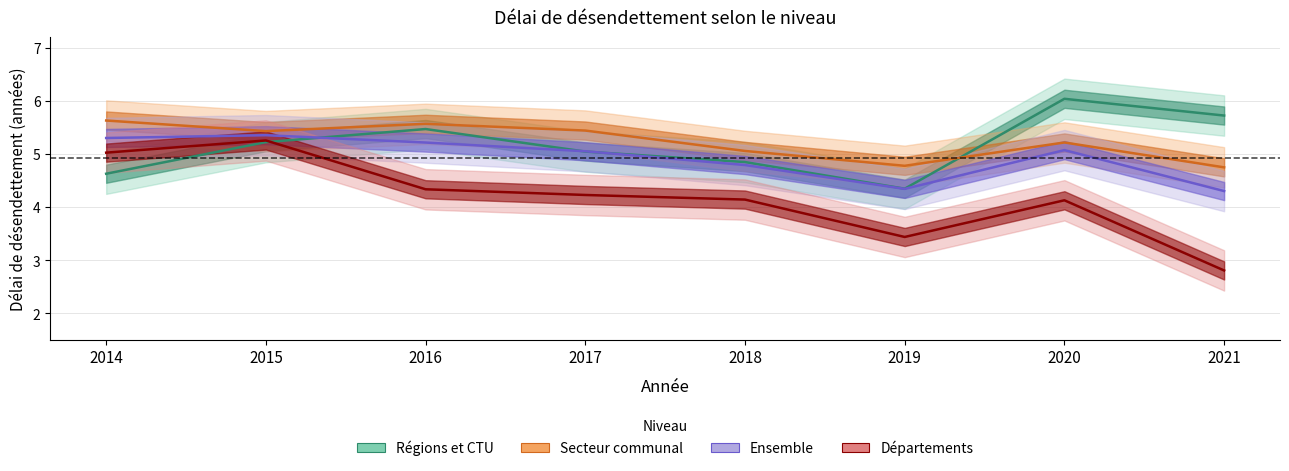

The Départements series shows 2.5 at 2017. True or false?

False